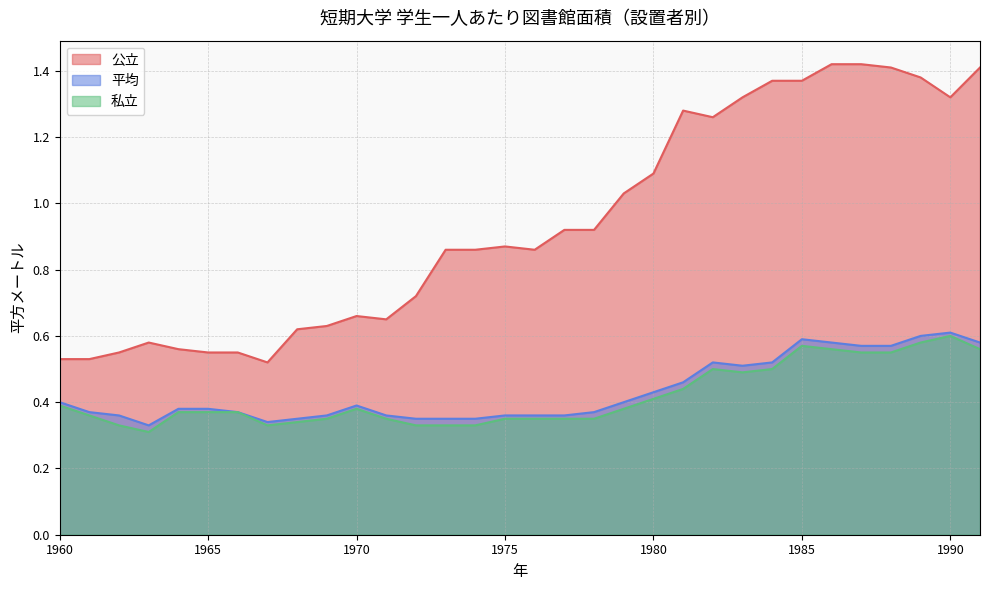

Reading left to right, what are all the values shown in this chart?

公立: 1960=0.5	1961=0.5	1962=0.6	1963=0.6	1964=0.6	1965=0.6	1966=0.6	1967=0.5	1968=0.6	1969=0.6	1970=0.7	1971=0.7	1972=0.7	1973=0.9	1974=0.9	1975=0.9	1976=0.9	1977=0.9	1978=0.9	1979=1.0	1980=1.1	1981=1.3	1982=1.3	1983=1.3	1984=1.4	1985=1.4	1986=1.4	1987=1.4	1988=1.4	1989=1.4	1990=1.3	1991=1.4
平均: 1960=0.4	1961=0.4	1962=0.4	1963=0.3	1964=0.4	1965=0.4	1966=0.4	1967=0.3	1968=0.3	1969=0.4	1970=0.4	1971=0.4	1972=0.3	1973=0.3	1974=0.3	1975=0.4	1976=0.4	1977=0.4	1978=0.4	1979=0.4	1980=0.4	1981=0.5	1982=0.5	1983=0.5	1984=0.5	1985=0.6	1986=0.6	1987=0.6	1988=0.6	1989=0.6	1990=0.6	1991=0.6
私立: 1960=0.4	1961=0.4	1962=0.3	1963=0.3	1964=0.4	1965=0.4	1966=0.4	1967=0.3	1968=0.3	1969=0.3	1970=0.4	1971=0.3	1972=0.3	1973=0.3	1974=0.3	1975=0.3	1976=0.3	1977=0.3	1978=0.3	1979=0.4	1980=0.4	1981=0.4	1982=0.5	1983=0.5	1984=0.5	1985=0.6	1986=0.6	1987=0.6	1988=0.6	1989=0.6	1990=0.6	1991=0.6